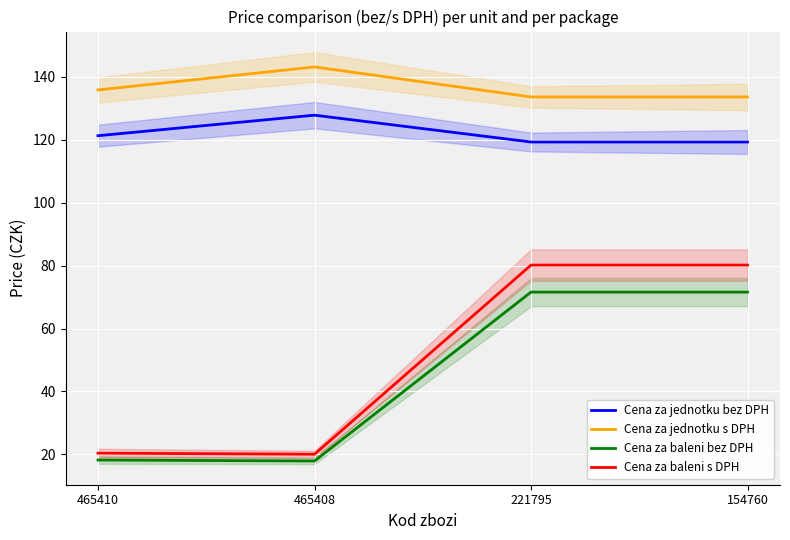

What is the approximate value of Cena za jednotku s DPH at 154760?

133.7